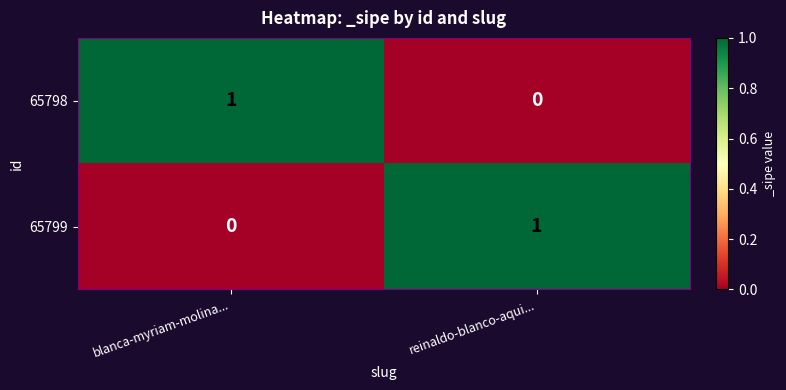

List the labels in order of 65799 value, largest first.

reinaldo-blanco-aqui..., blanca-myriam-molina...